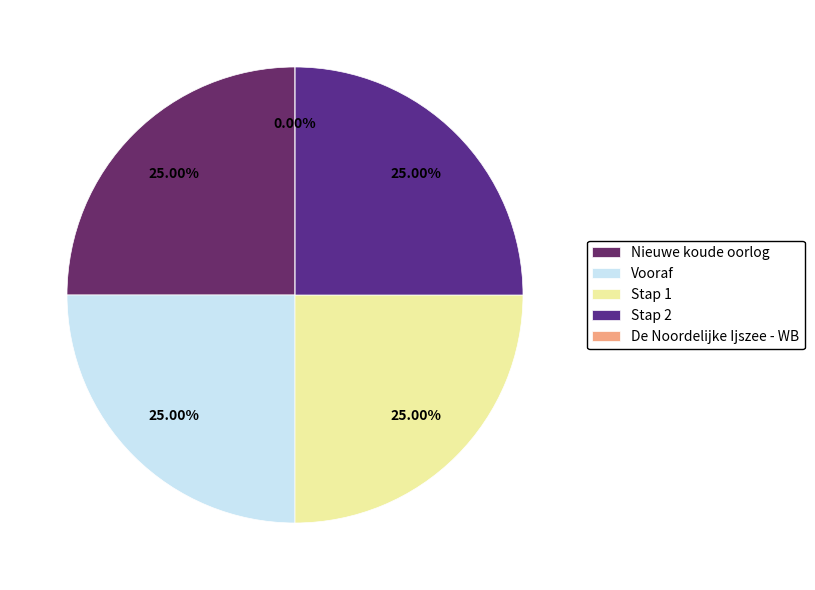

What portion of the pie excludes Stap 2?

75.0%